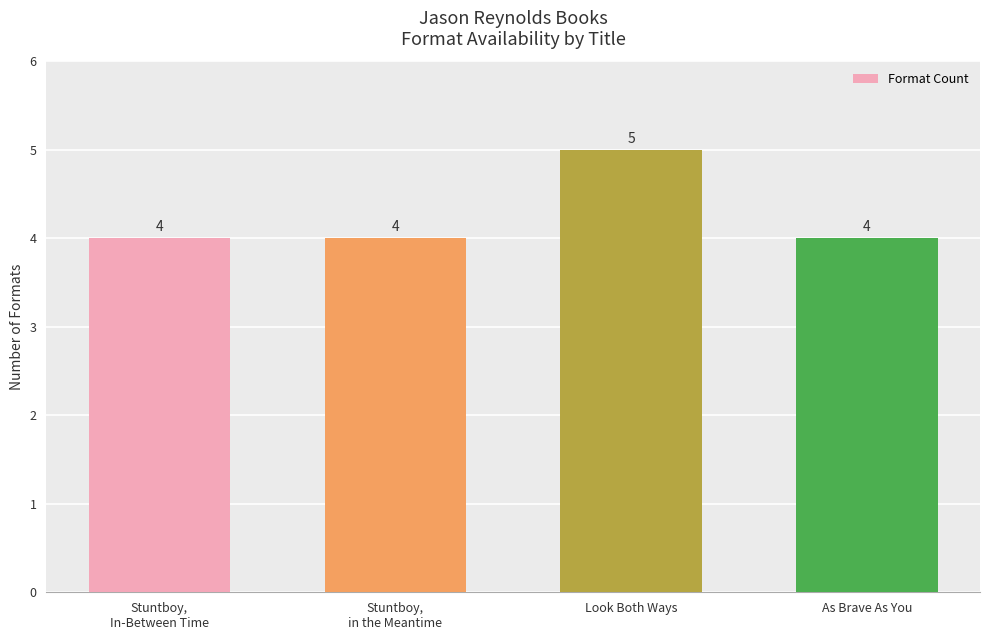

How many series are shown in this chart?

1